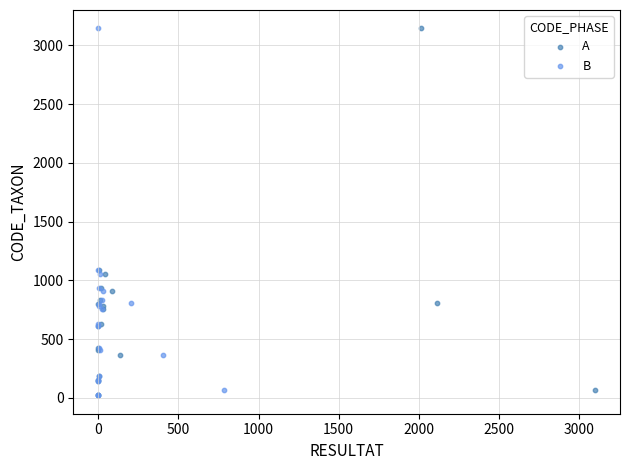

What are all the series names shown in the legend?

A, B